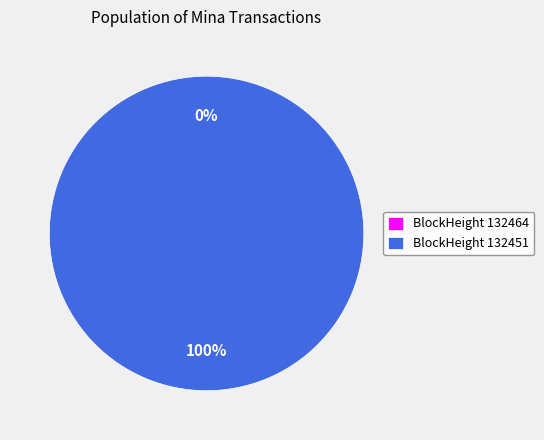

How many slices are in this pie chart?

2